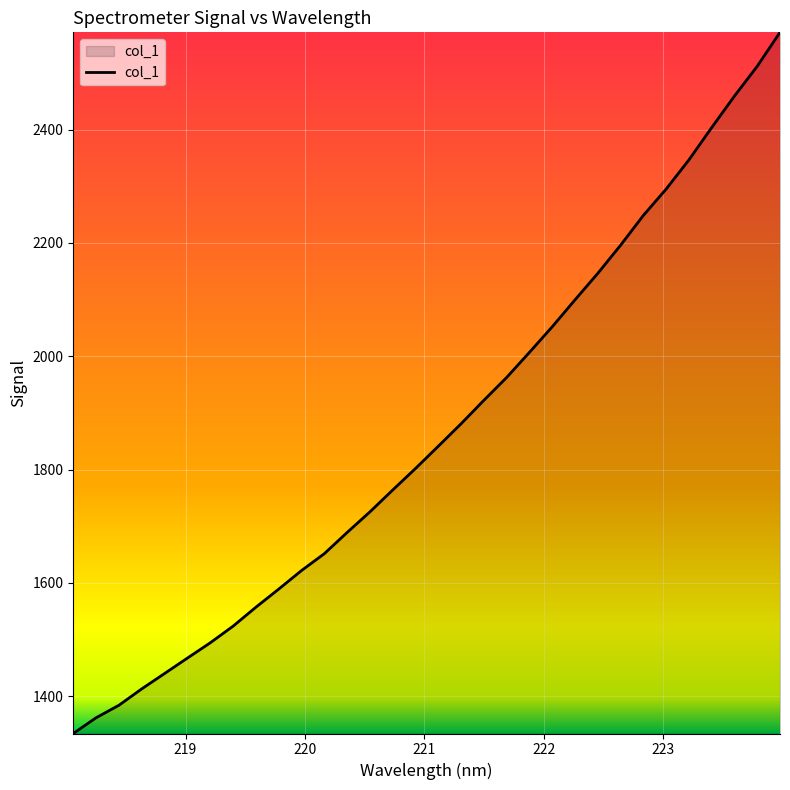

What is the average value?

1867.6